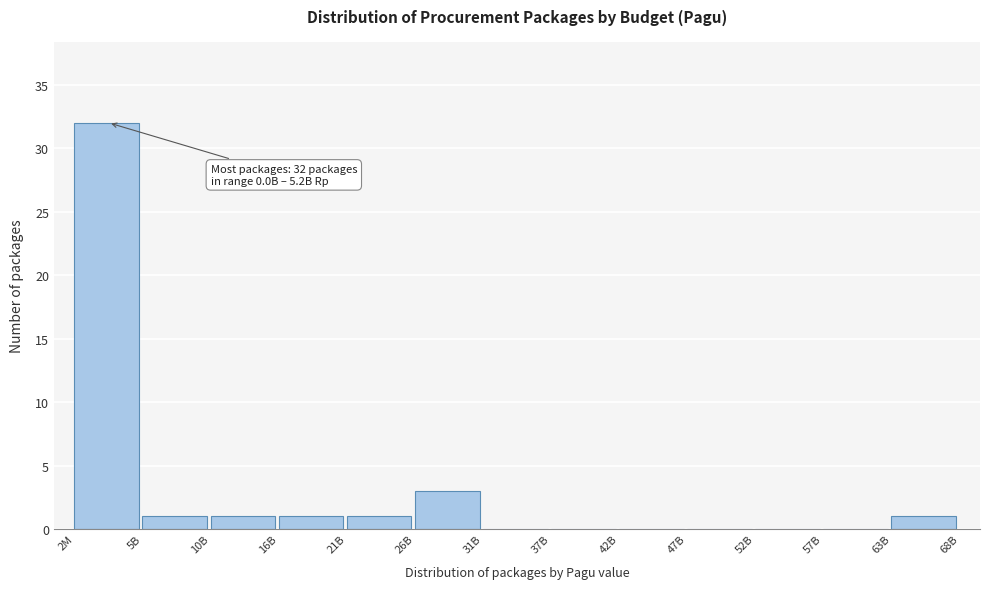

Reading left to right, extract all data points from this chart.

2M=32	5B=1	10B=1	16B=1	21B=1	26B=3	31B=0	37B=0	42B=0	47B=0	52B=0	57B=0	63B=1